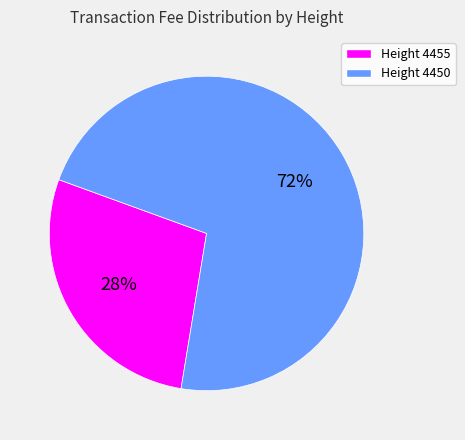

What is the majority slice?

Height 4450